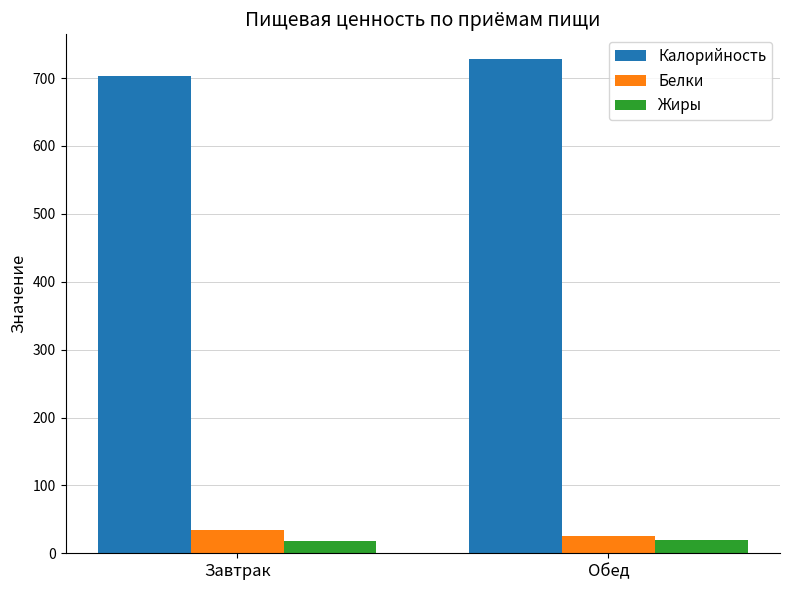

What is the average value of the Жиры series?

19.1